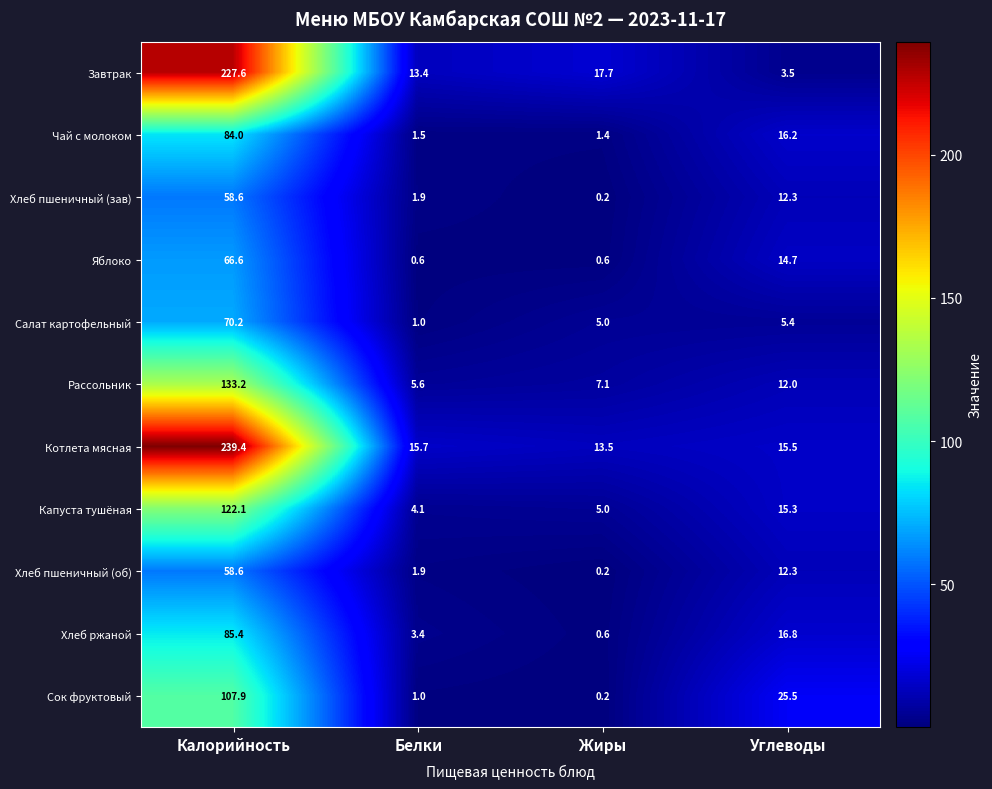

Is it true that Котлета мясная equals 15.5 at Углеводы?

True